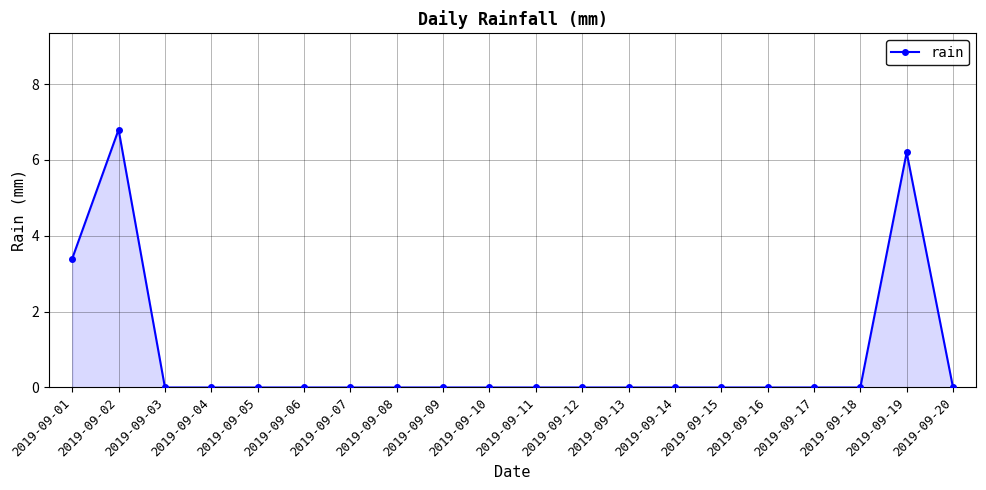

What is the maximum value shown in the chart?

6.8